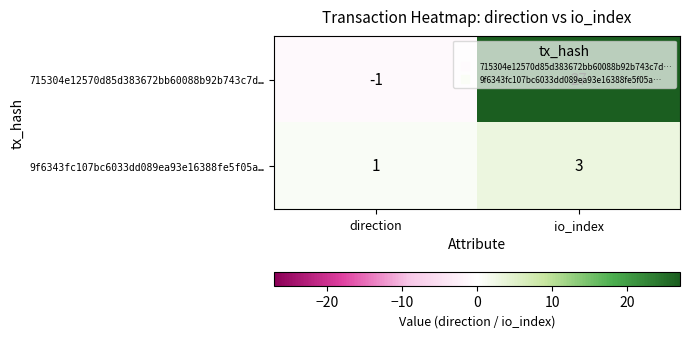

What is the greatest value displayed?

27